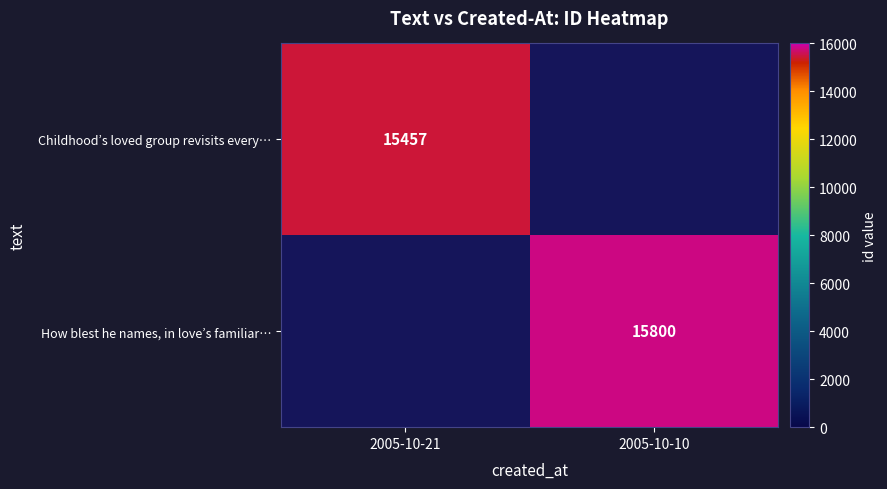

The How blest he names, in love’s familiar… series shows 26620 at 2005-10-10. True or false?

False